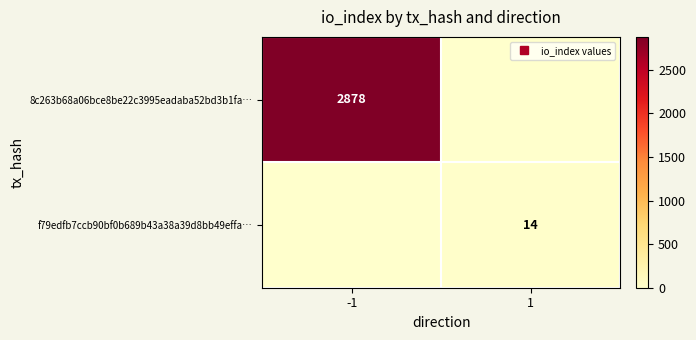

List the labels in order of 8c263b68a06bce8be22c3995eadaba52bd3b1fa… value, smallest first.

1, -1